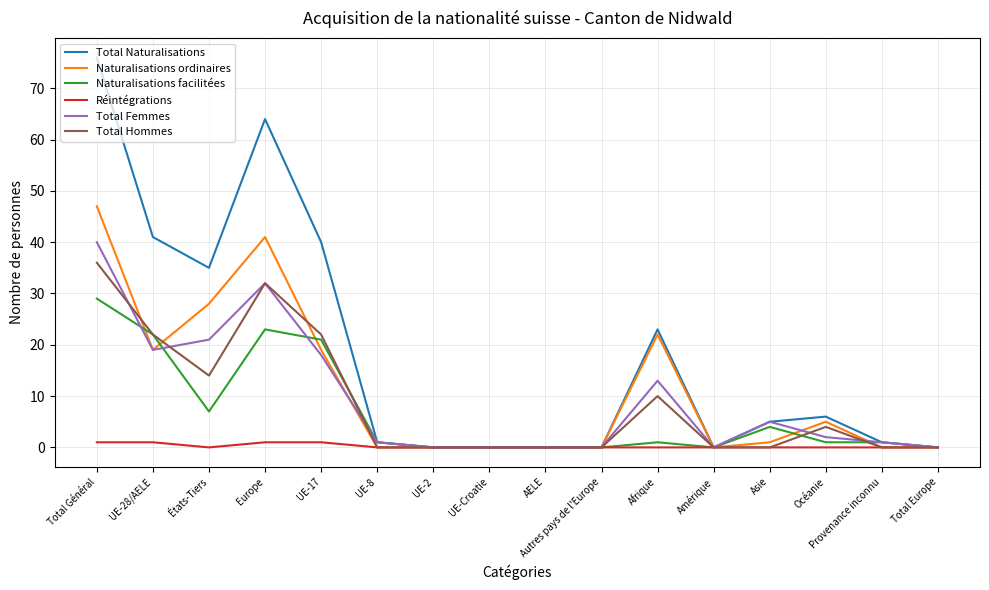

At which category is the sum across all series the highest?

Total Général